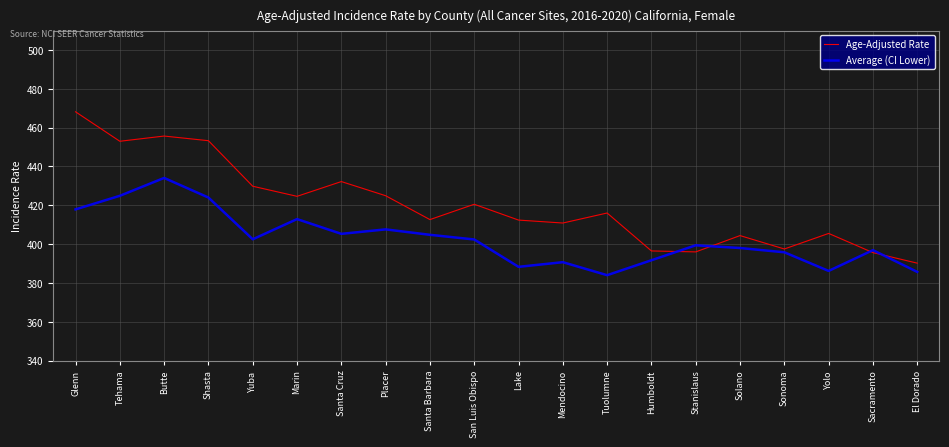

What are all the series names shown in the legend?

Age-Adjusted Rate, Average (CI Lower)